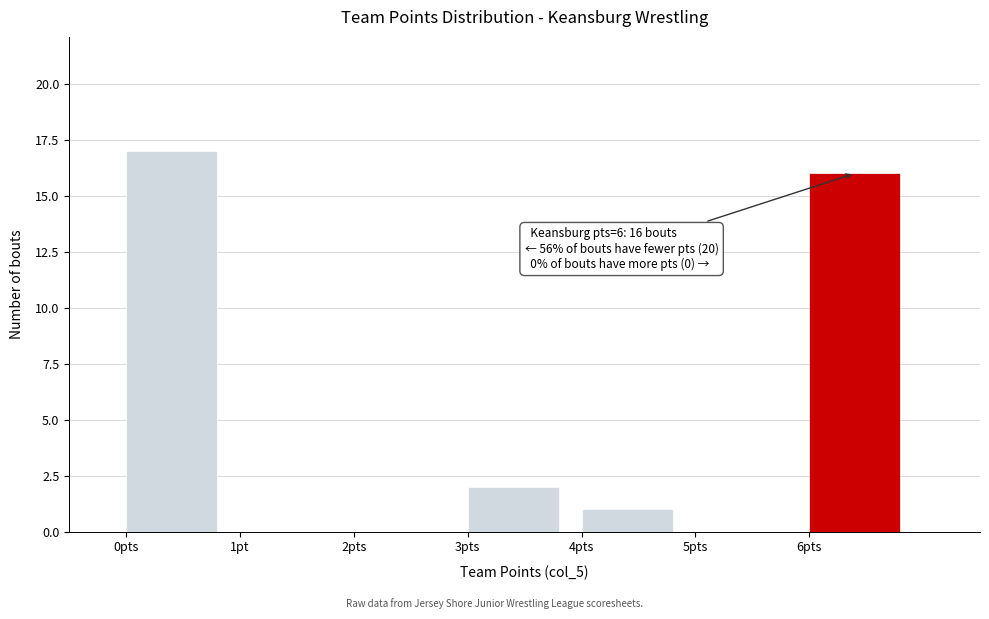

Reading left to right, transcribe all the data shown in this chart.

0pts=17	1pt=0	2pts=0	3pts=2	4pts=1	5pts=0	6pts=16